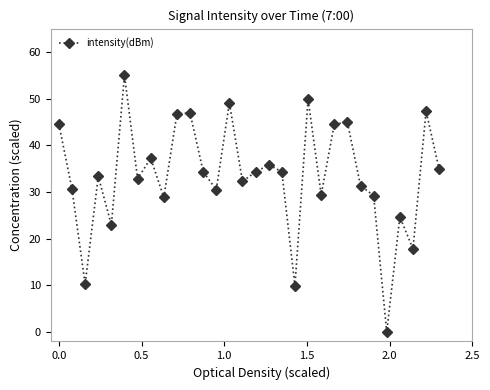

How many interior local valleys (lower than both neighbors) does the data have?

10